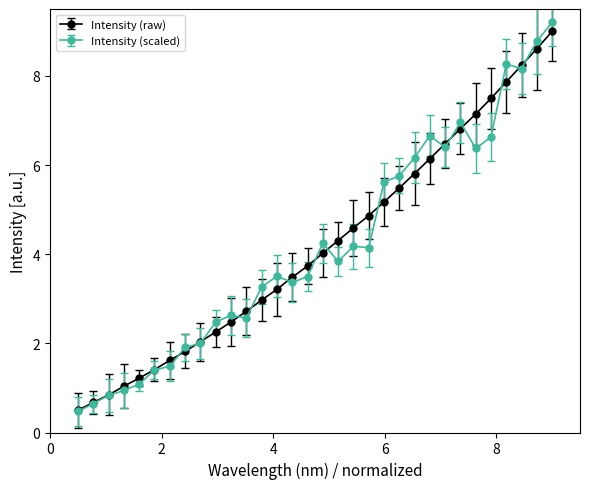

True or false: Intensity (scaled) has more than 0 points higher than both neighbors.

True